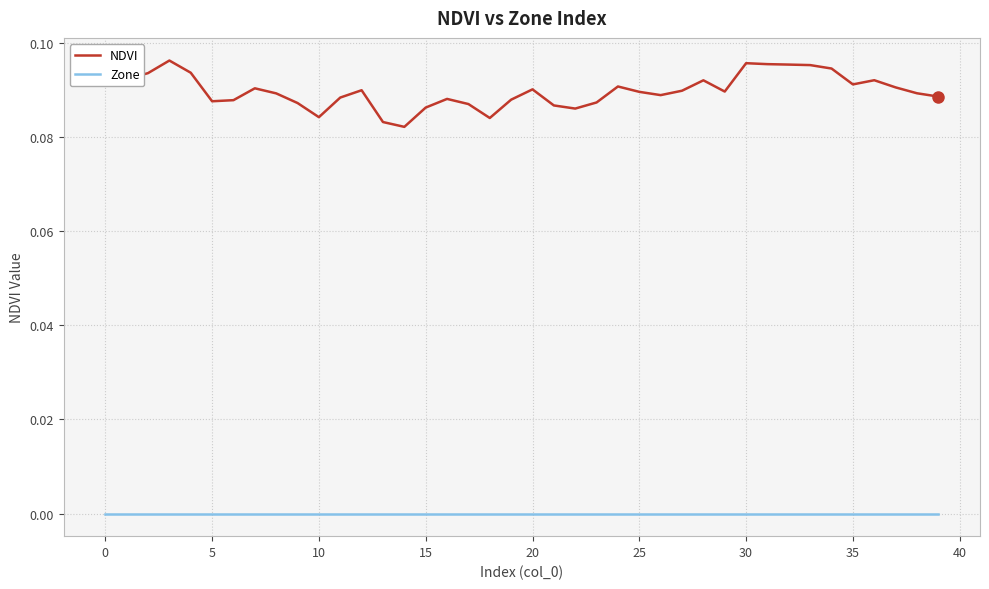

List the series in order of their overall mean, lowest first.

Zone, NDVI